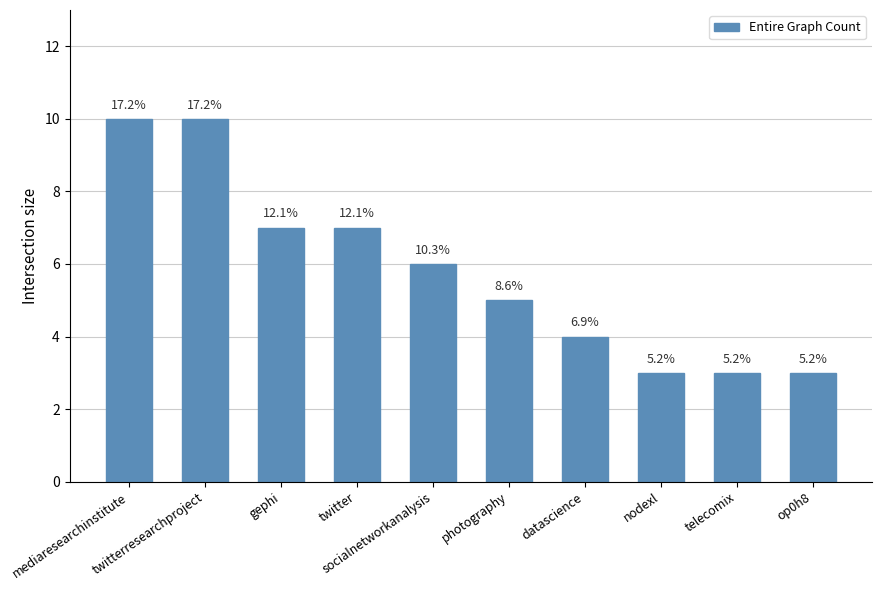

What is the sum of all values?

58